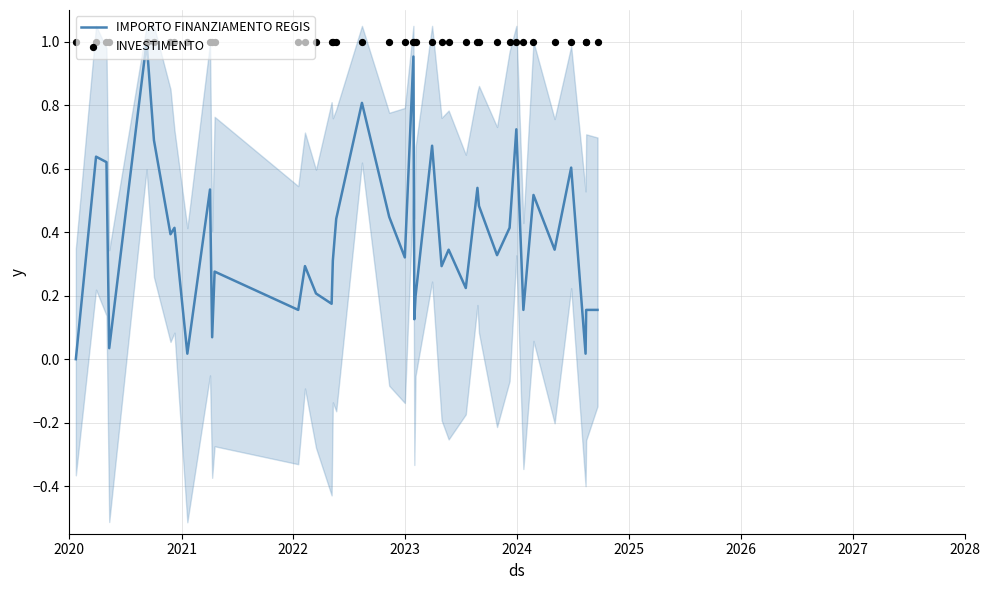

Is the value of INVESTIMENTO at 33 greater than the value of IMPORTO FINANZIAMENTO REGIS at 37?

Yes